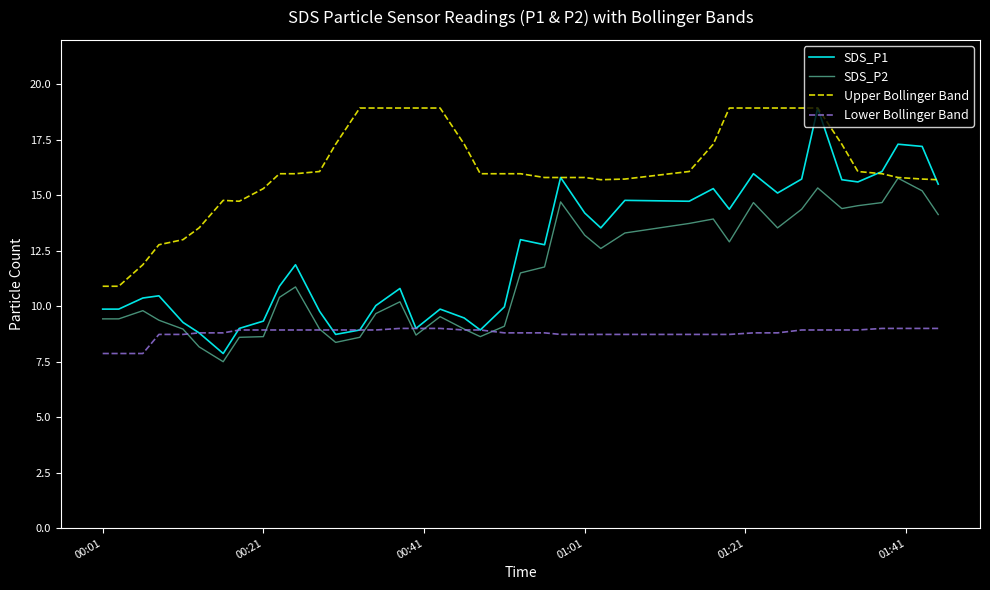

Which series has the largest range (max minus min)?

SDS_P1